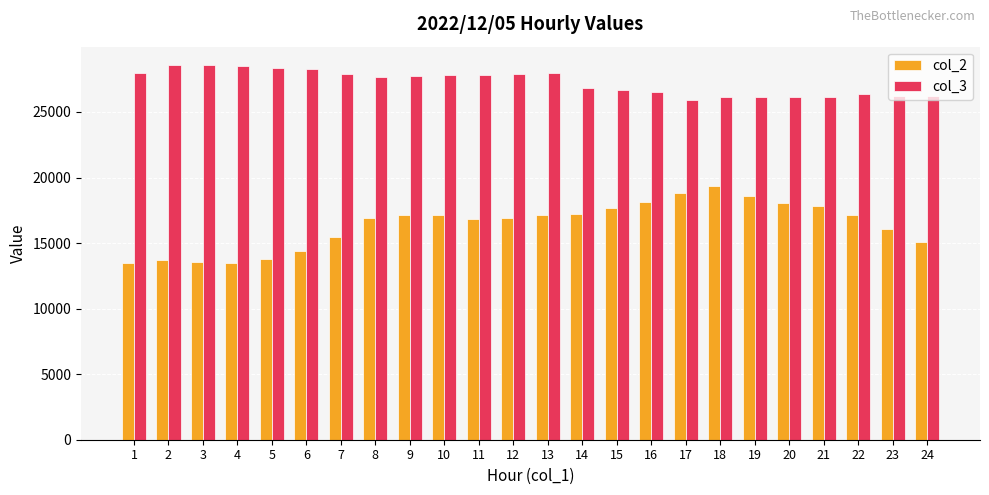

List the series in order of their overall mean, lowest first.

col_2, col_3